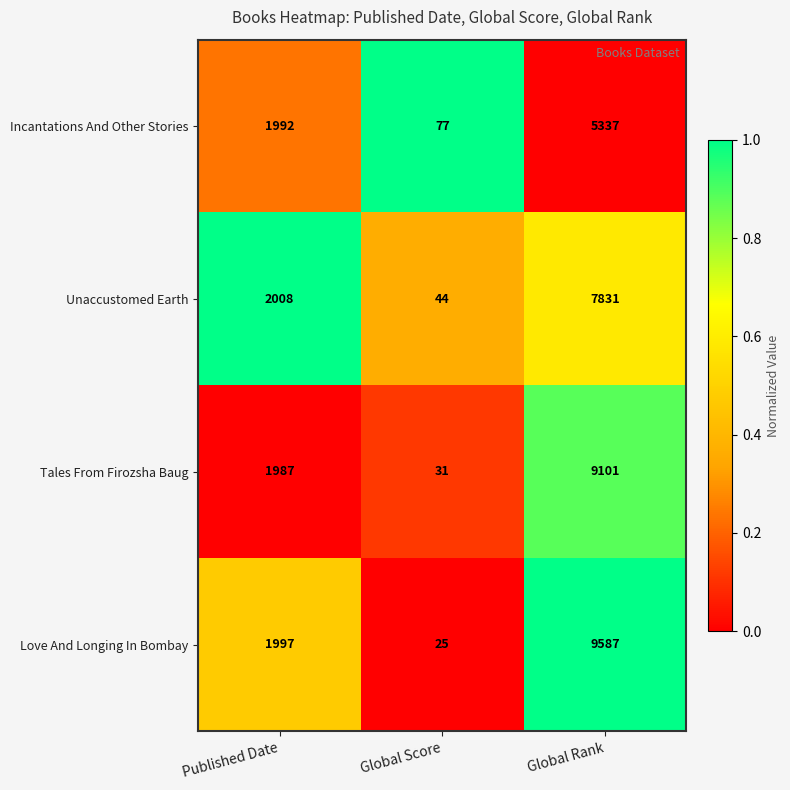

At which category is the sum across all series the highest?

Global Rank